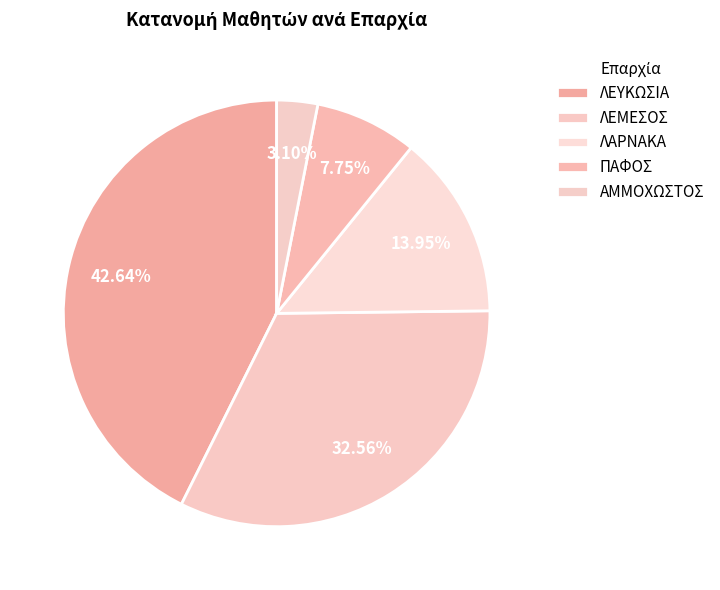

How many segments does this pie chart have?

5